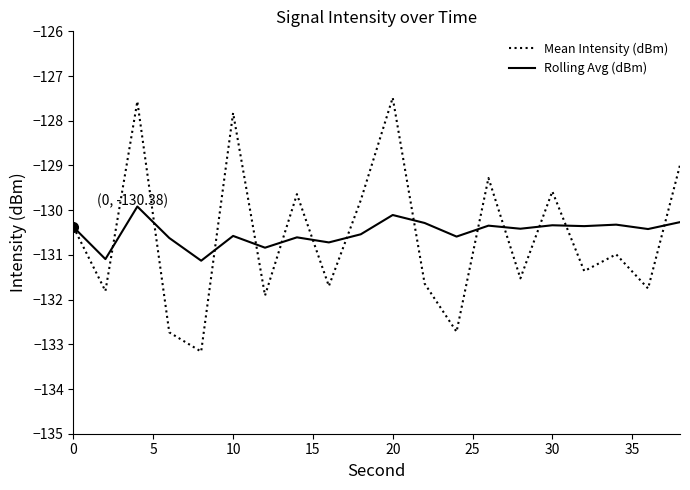

Which series has the largest range (max minus min)?

Mean Intensity (dBm)